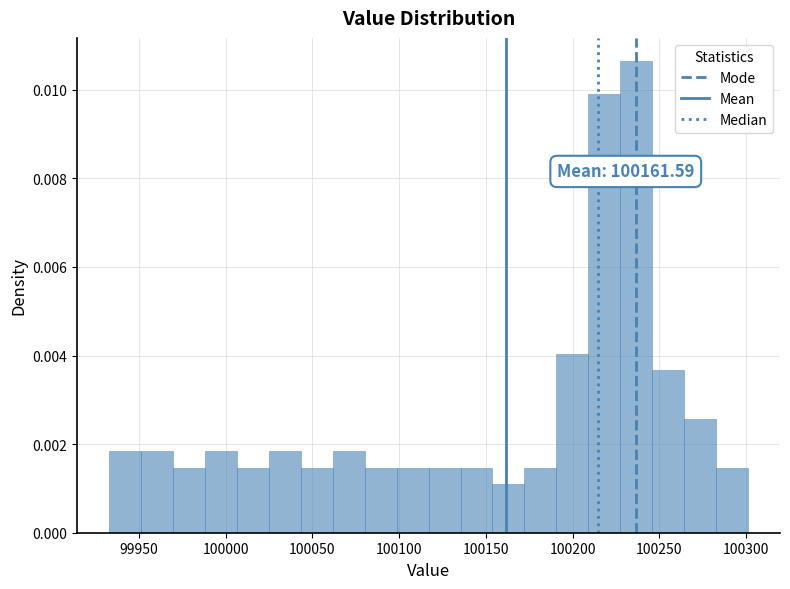

Read against the x-axis, roughly where is the centre of the tallest bar?

100235